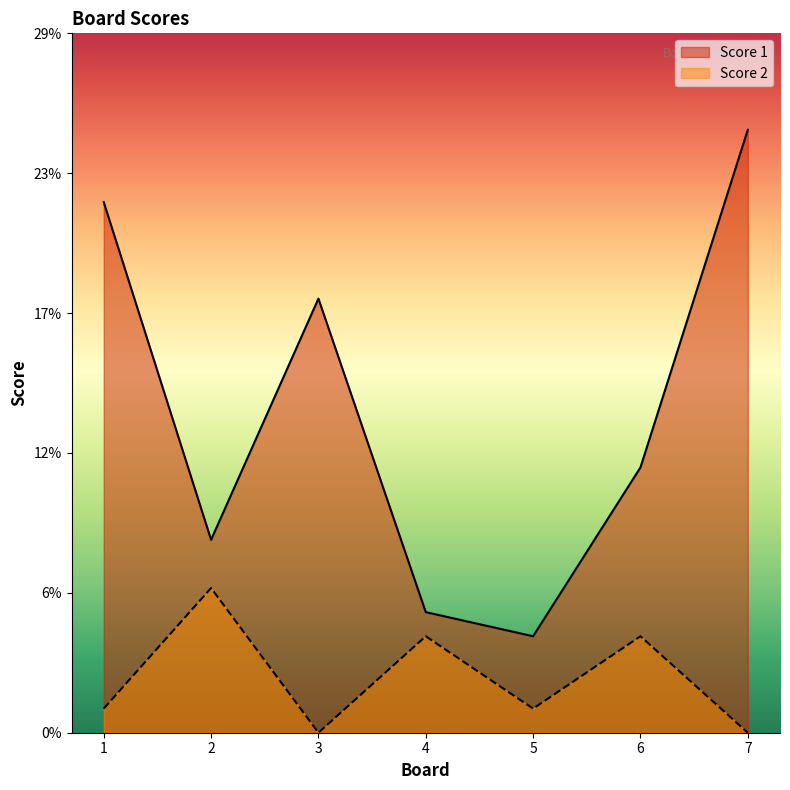

What is the difference between the Score 1 values at 2 and 6?

3